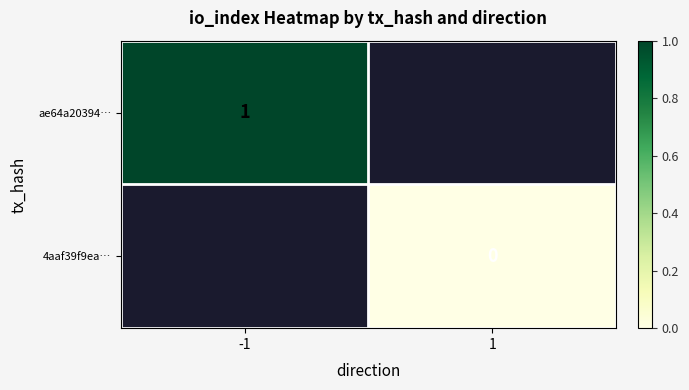

At which label does ae64a20394… reach its minimum?

-1